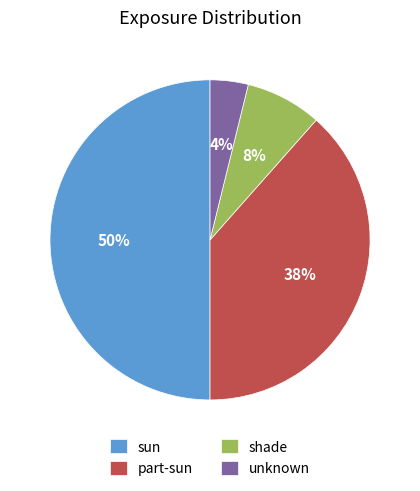

Which category has the smallest portion of the pie?

unknown